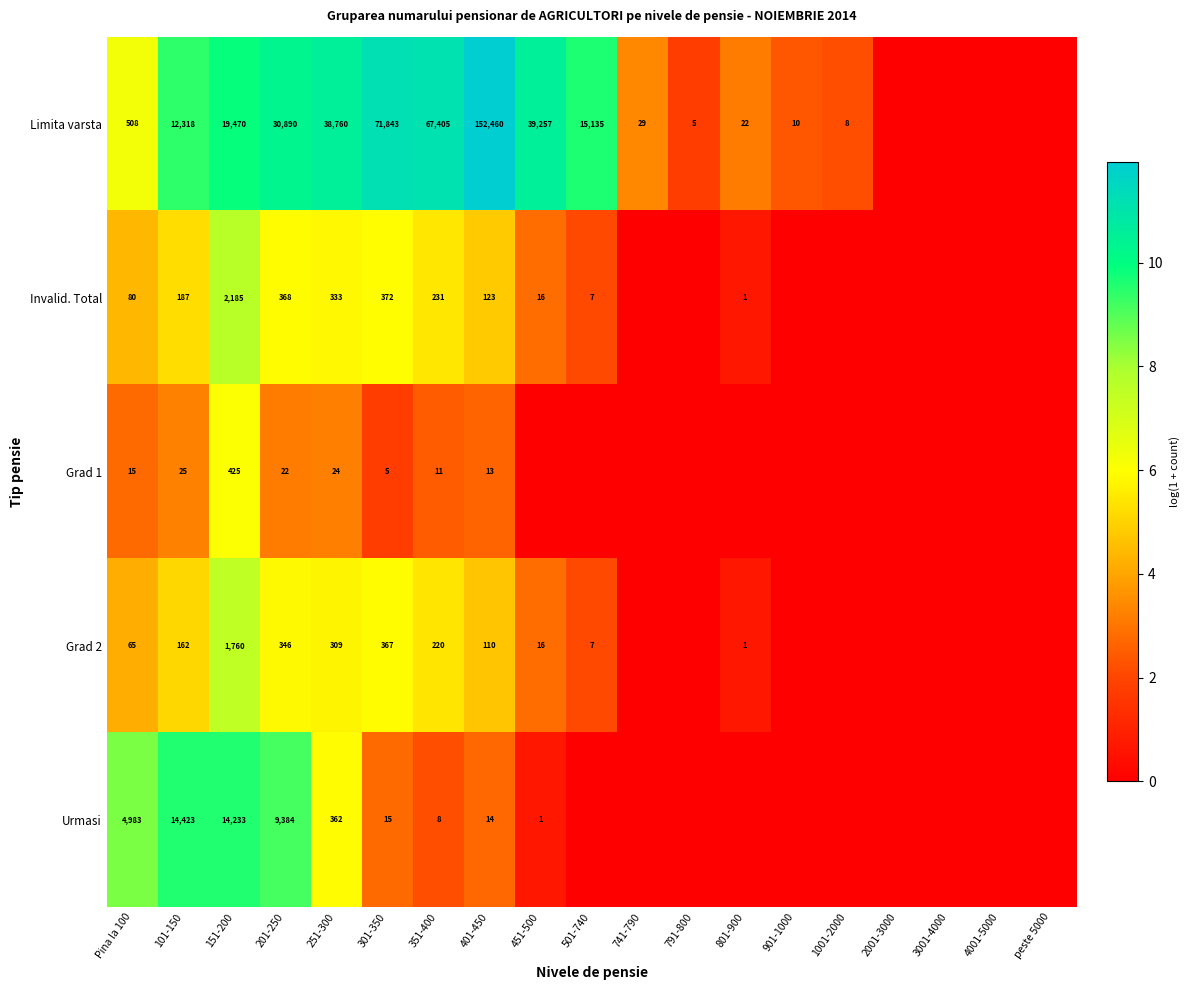

What is the sum of the Grad 2 values at 301-350 and 251-300?

676